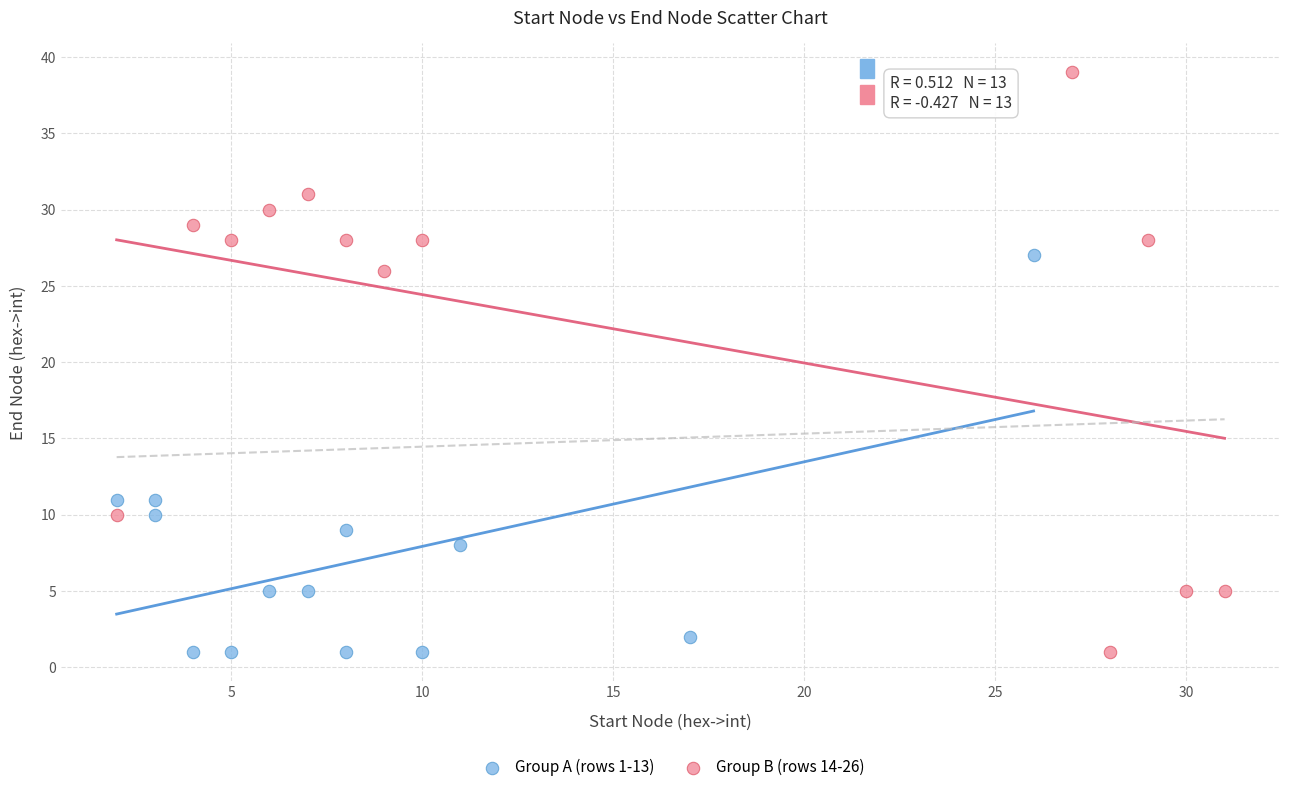

Which series has the largest Y range (max minus min)?

Group B (rows 14-26)